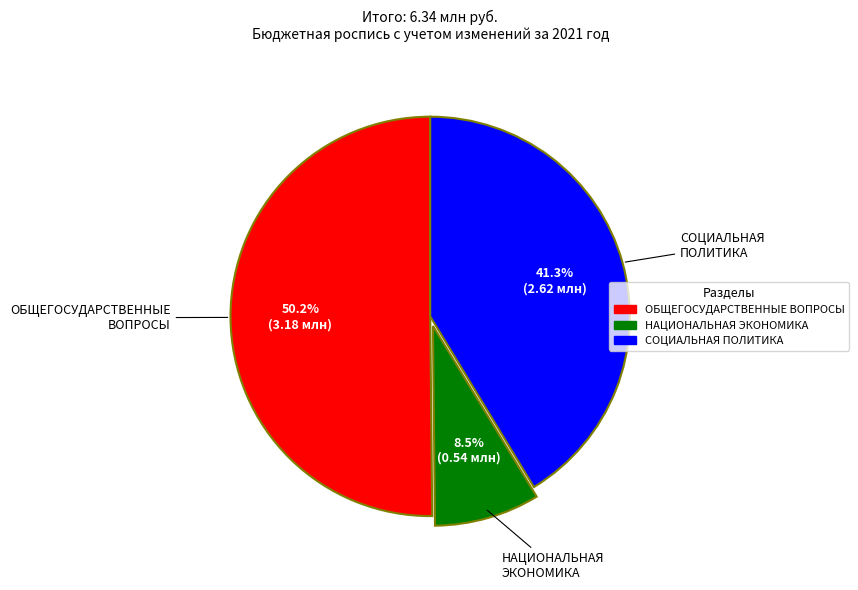

Approximately how many times larger is the value at СОЦИАЛЬНАЯ ПОЛИТИКА compared to ОБЩЕГОСУДАРСТВЕННЫЕ ВОПРОСЫ?

0.8